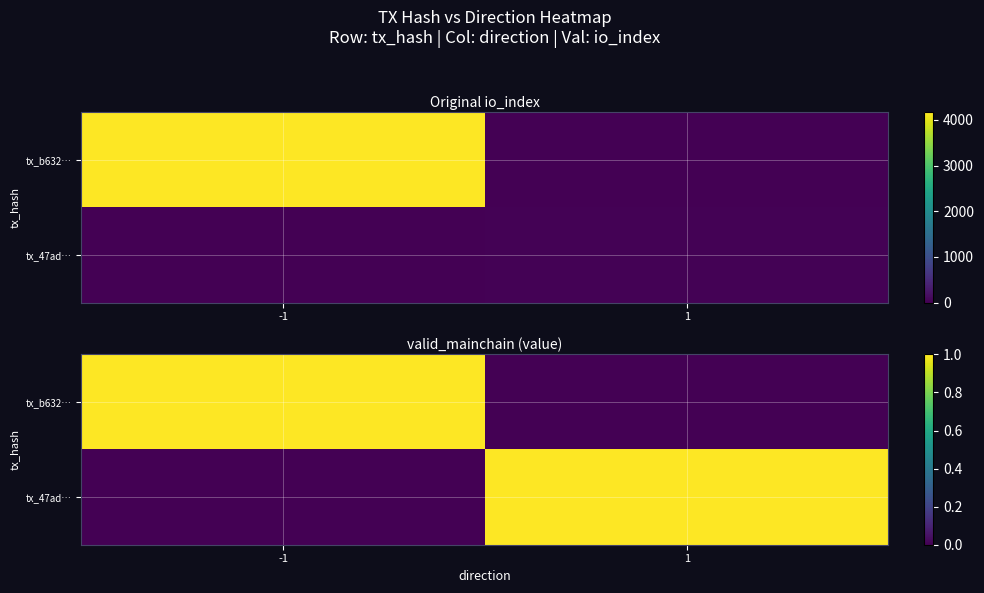

What is the spread (max minus min) of values at 1?

1